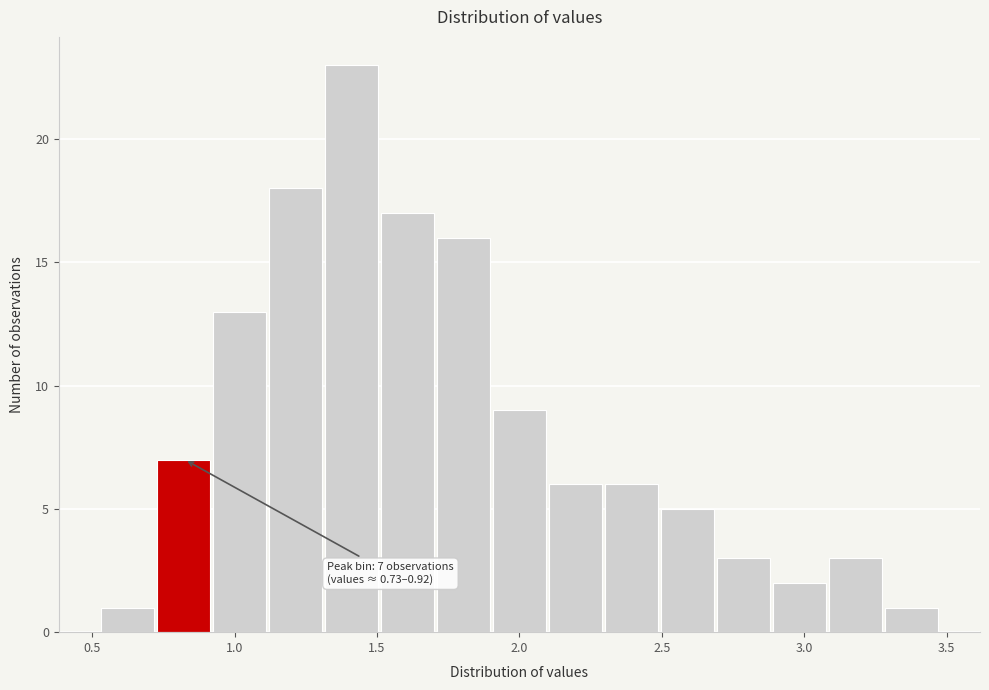

Read against the x-axis, roughly where is the centre of the tallest bar?

1.40